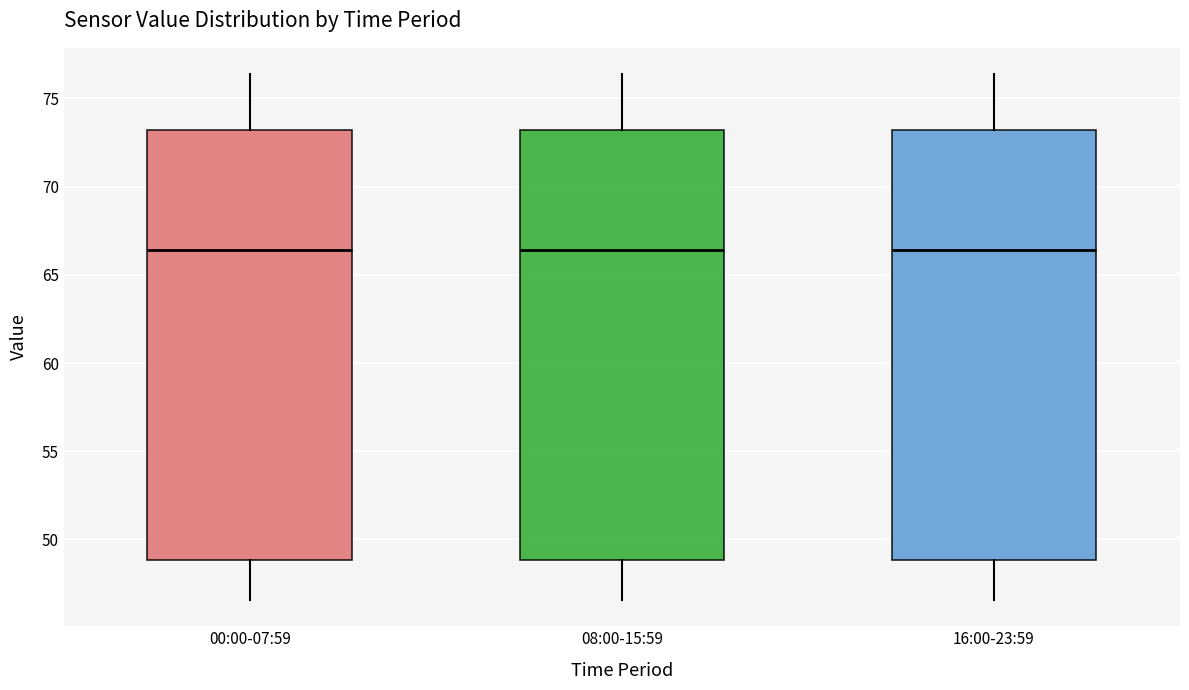

Reading left to right, transcribe this box plot: for each box, give where its median line is, the range the box spans, and where its two whiskers end, as read against the y-axis. The values are not printed on the chart, so give them approximately, as read against the axis.

00:00-07:59: median 66.5, box 49.0 to 73.0, whiskers 46.5 to 76.5
08:00-15:59: median 66.5, box 49.0 to 73.0, whiskers 46.5 to 76.5
16:00-23:59: median 66.5, box 49.0 to 73.0, whiskers 46.5 to 76.5